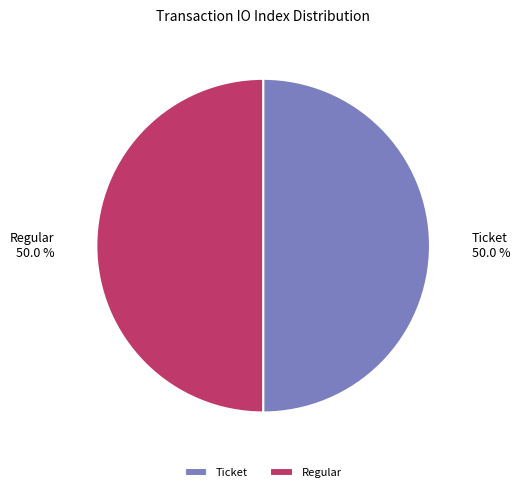

What is the ratio of the value at Ticket to the value at Regular?

1.0